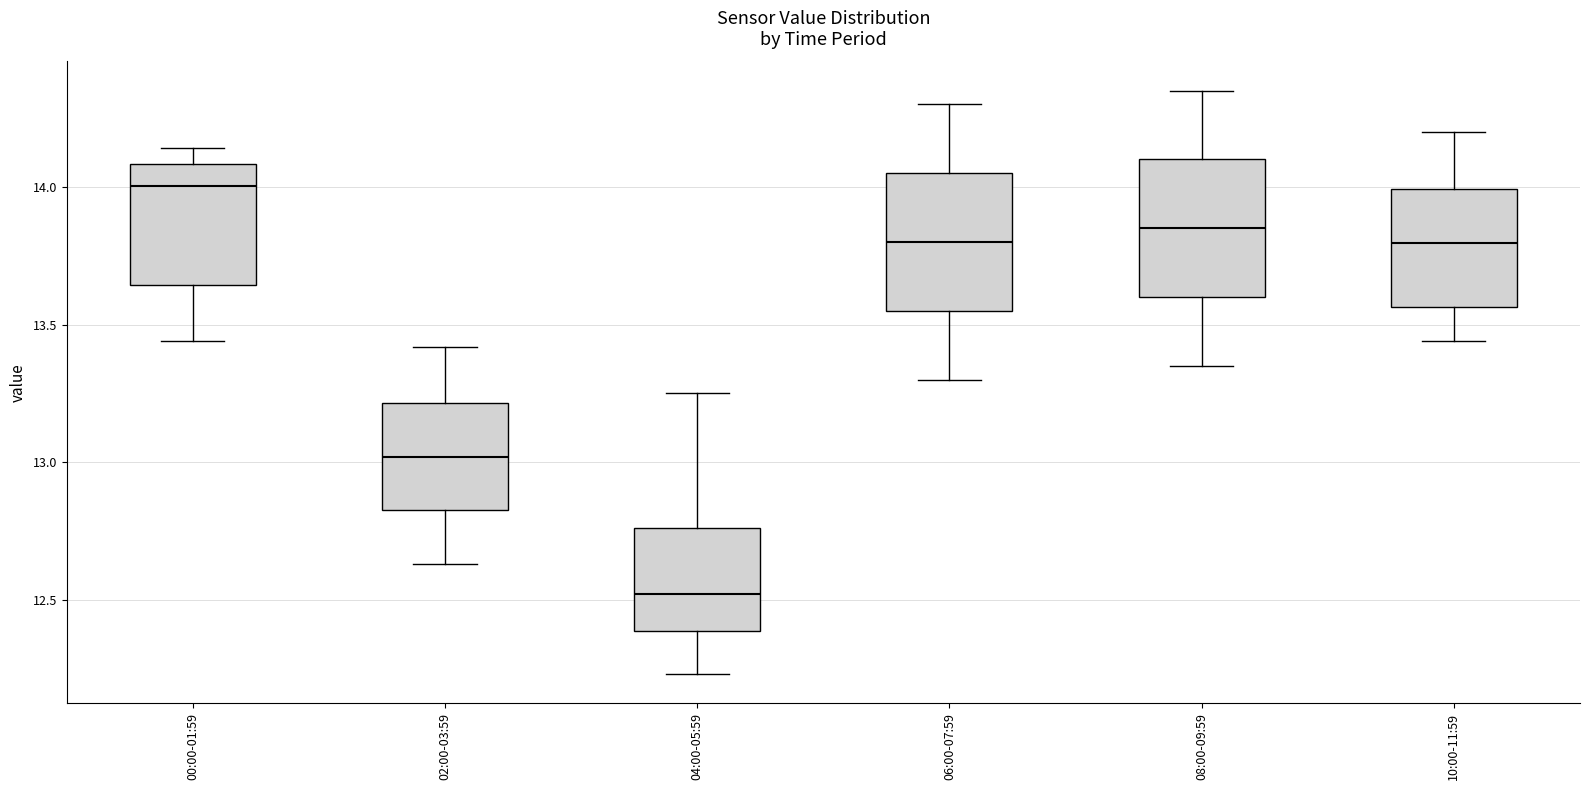

Which box's median line is the lowest?

04:00-05:59